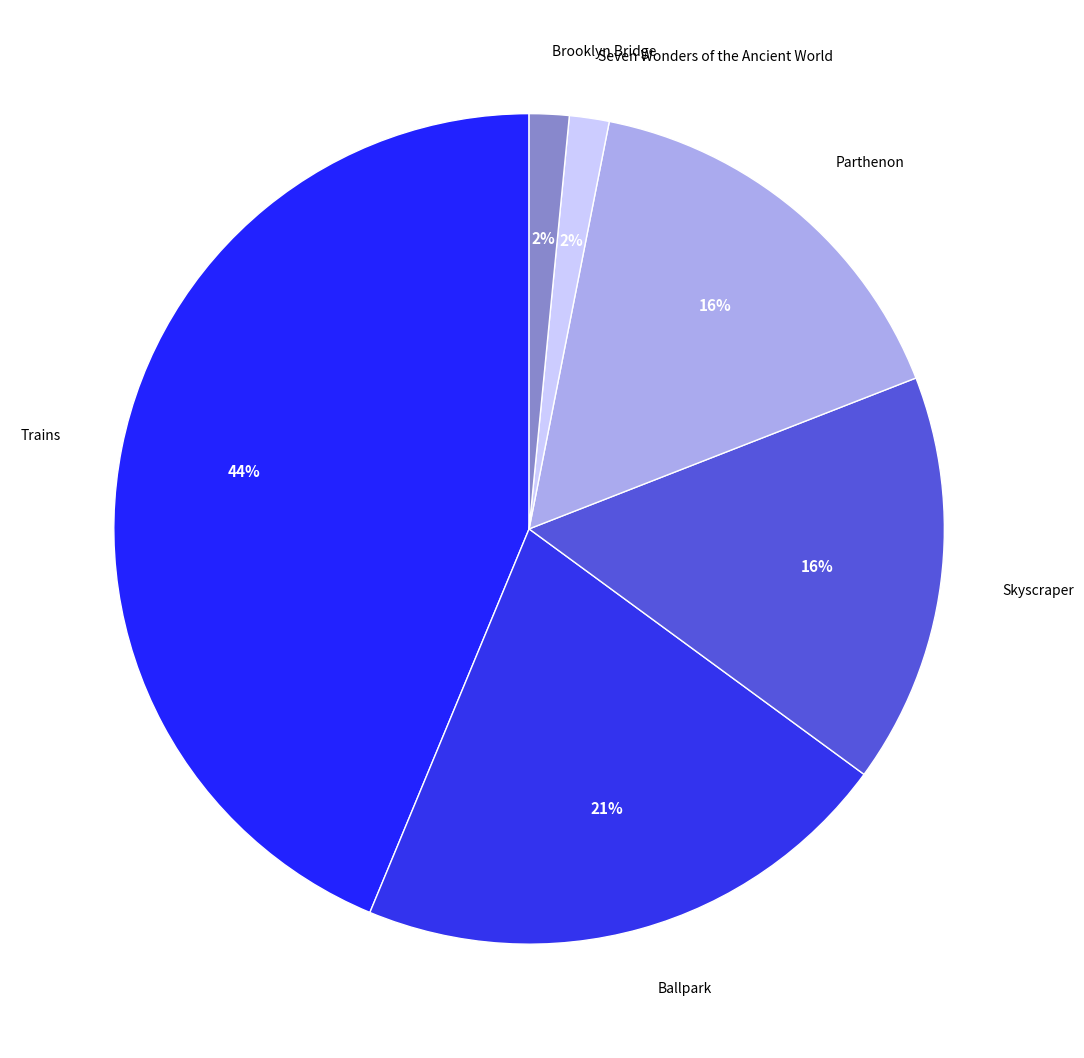

True or false: Trains accounts for 34% of the total.

False